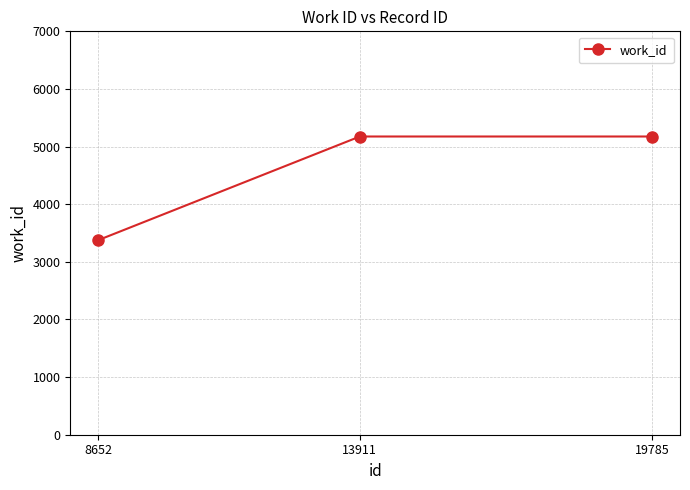

How many values are below 5175?

1